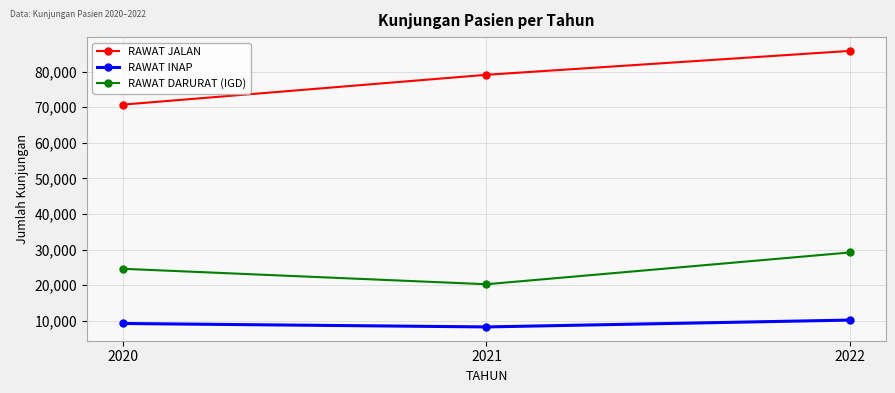

What is the value of the RAWAT JALAN point at the 3rd from the left?

85788